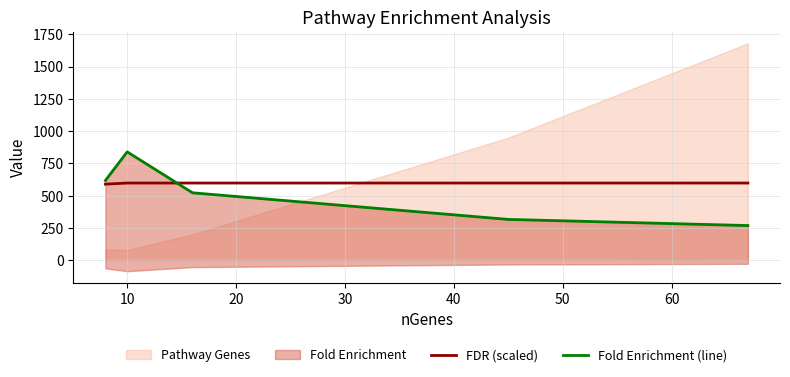

Which series changed the most between 10 and 20?

Fold Enrichment (line)